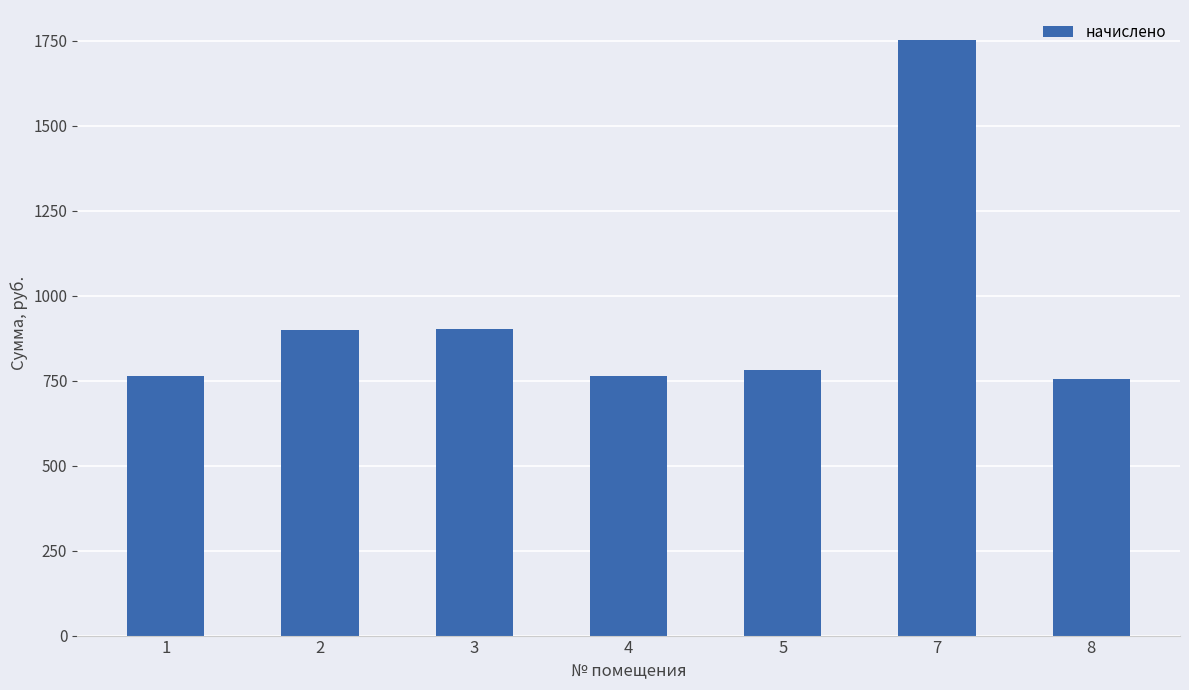

What value does the data have at 7?

1752.1